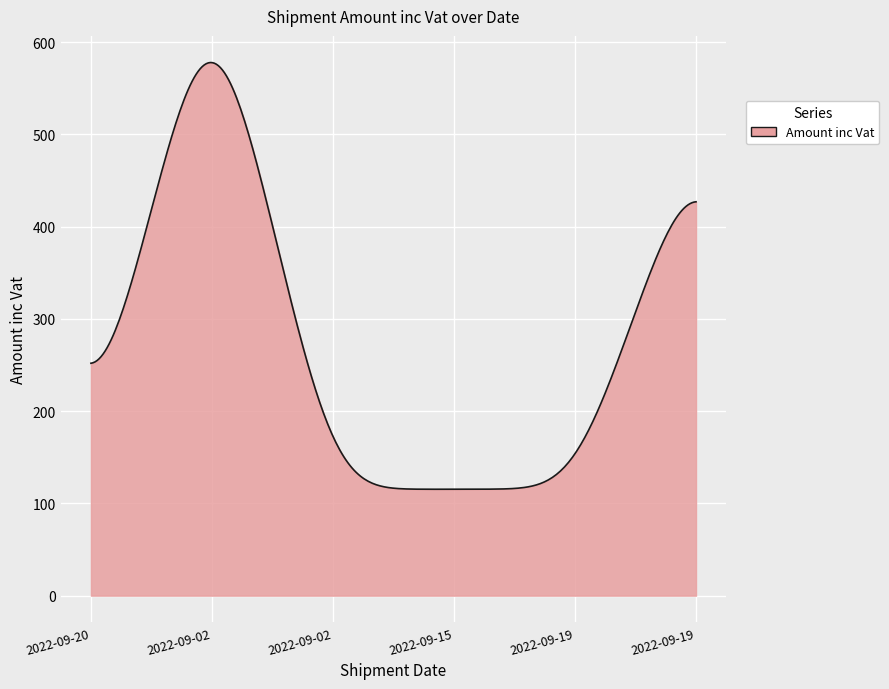

What is the greatest value displayed?

578.0